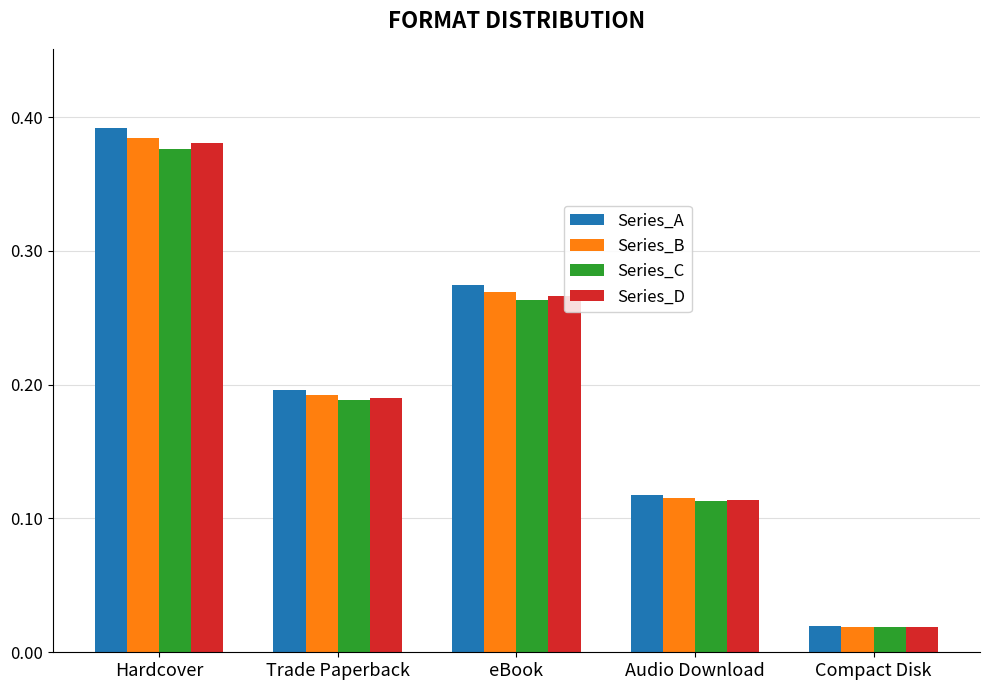

What position from the left is eBook?

3